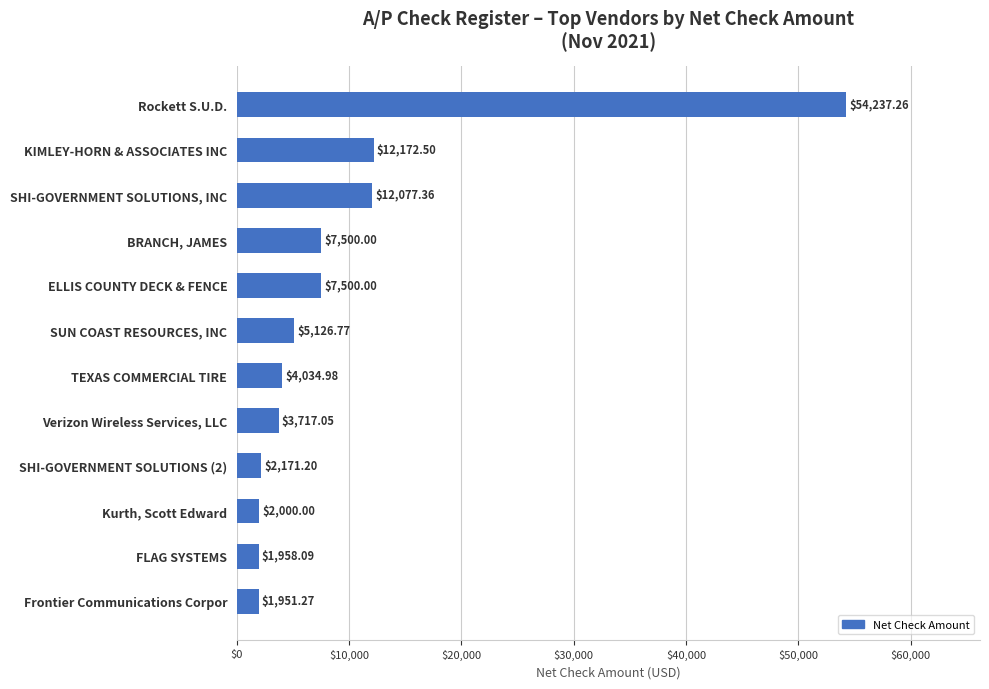

What is the ratio of the value at BRANCH, JAMES to the value at KIMLEY-HORN & ASSOCIATES INC?

0.6